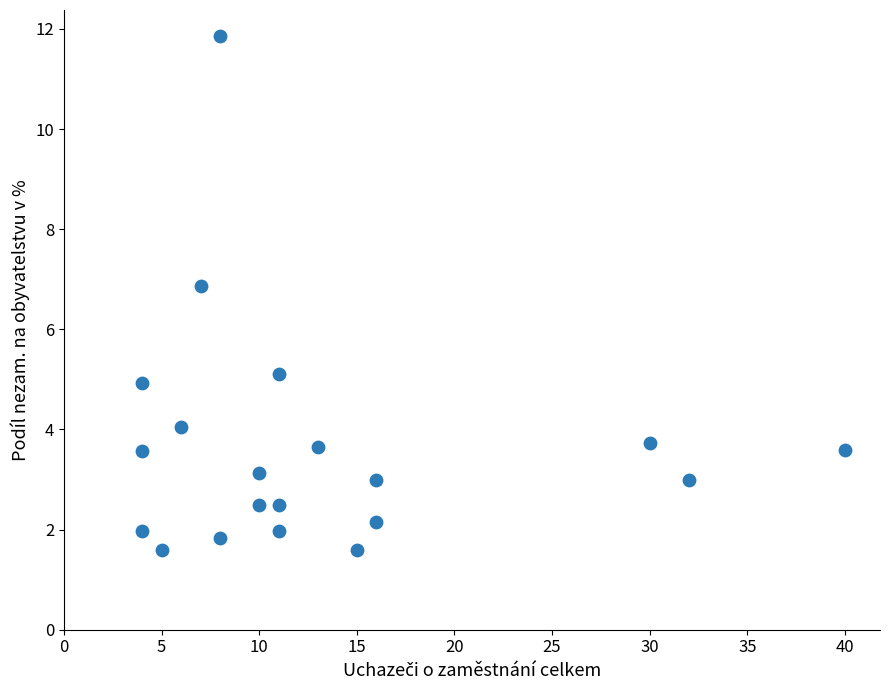

What is the range of X values (max minus min)?

36.0